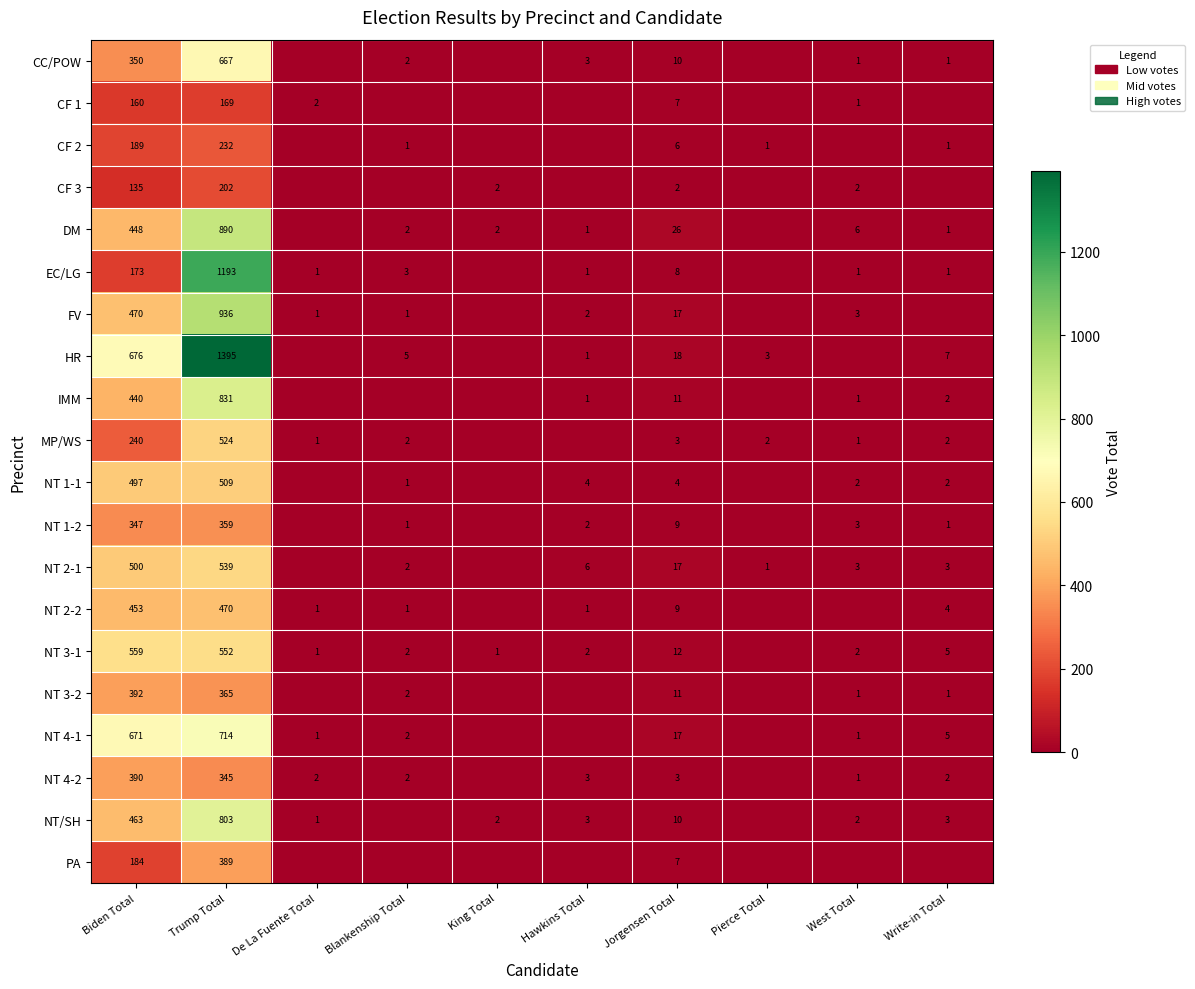

The FV series shows 202 at Trump Total. True or false?

False